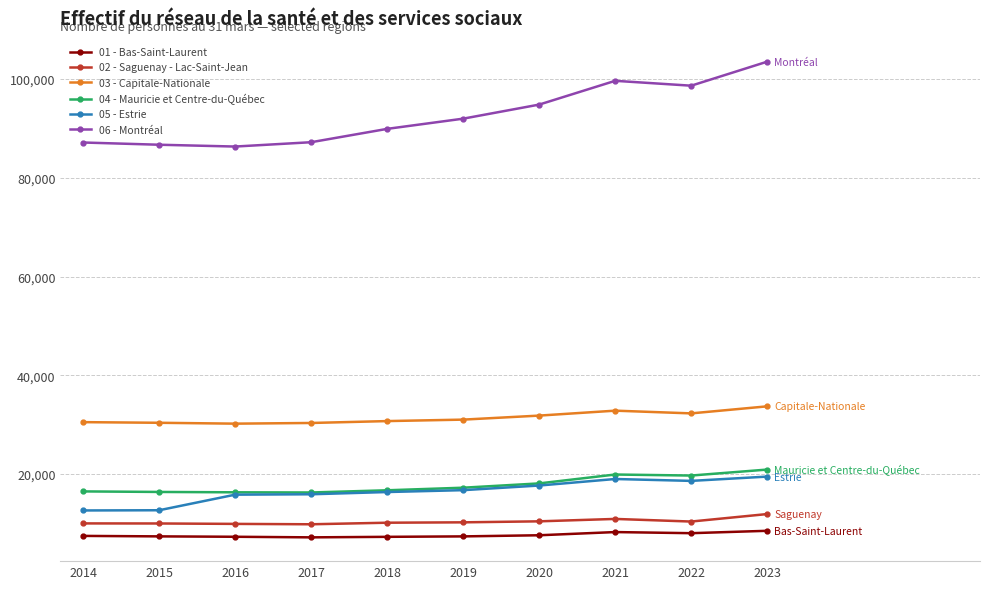

What is the minimum value shown in the chart?

7187